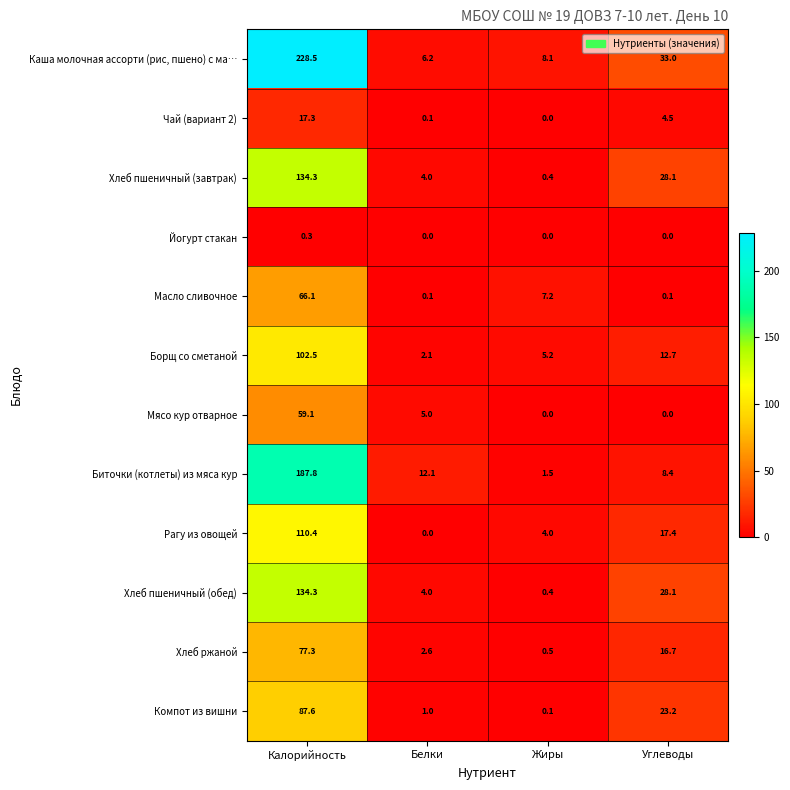

What is the average value of the Хлеб ржаной series?

24.3